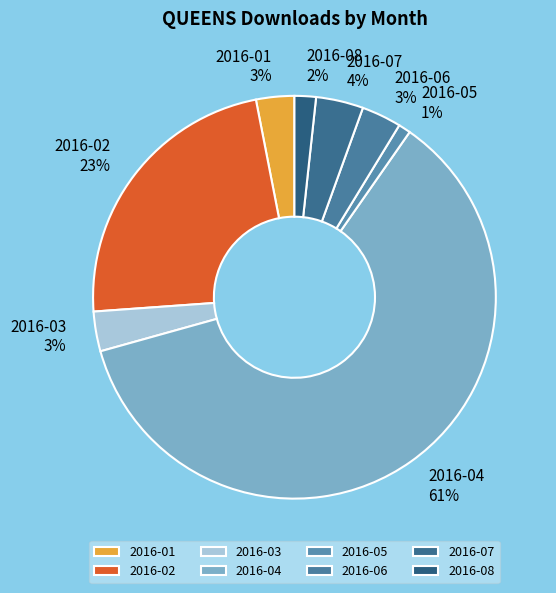

How many slices are in this pie chart?

8